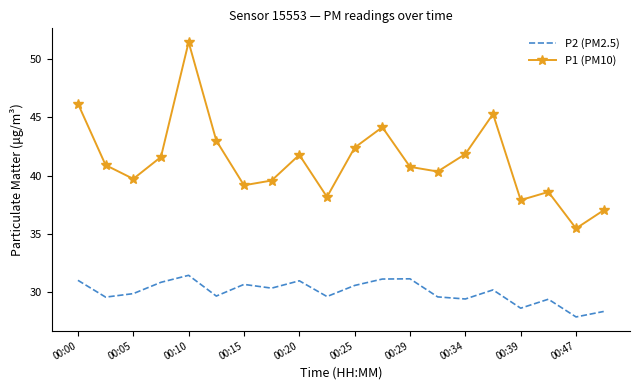

What is the maximum value shown in the chart?

51.5